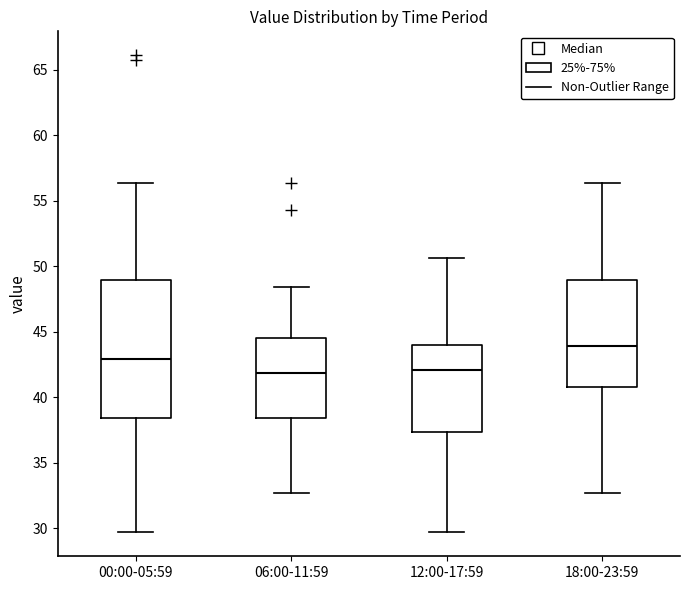

Reading left to right, read every box against the y-axis: the position of its median line, the range the box covers, and the ends of its whiskers. The values are not printed on the chart, so give them approximately, as read against the axis.

00:00-05:59: median 43.0, box 38.5 to 49.0, whiskers 29.5 to 56.5
06:00-11:59: median 42.0, box 38.5 to 44.5, whiskers 32.5 to 48.5
12:00-17:59: median 42.0, box 37.5 to 44.0, whiskers 29.5 to 50.5
18:00-23:59: median 44.0, box 41.0 to 49.0, whiskers 32.5 to 56.5